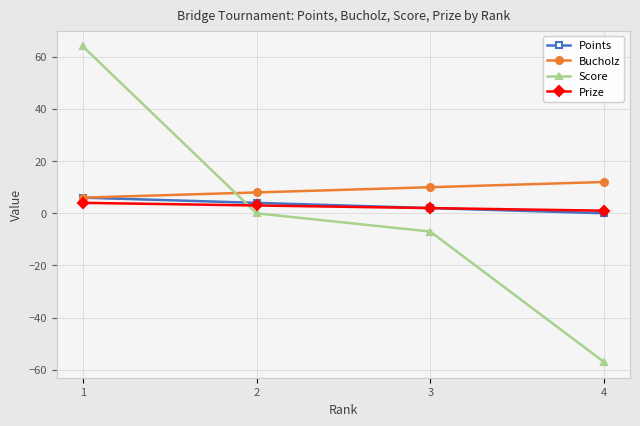

How many intersections are there between Bucholz and Score?

1